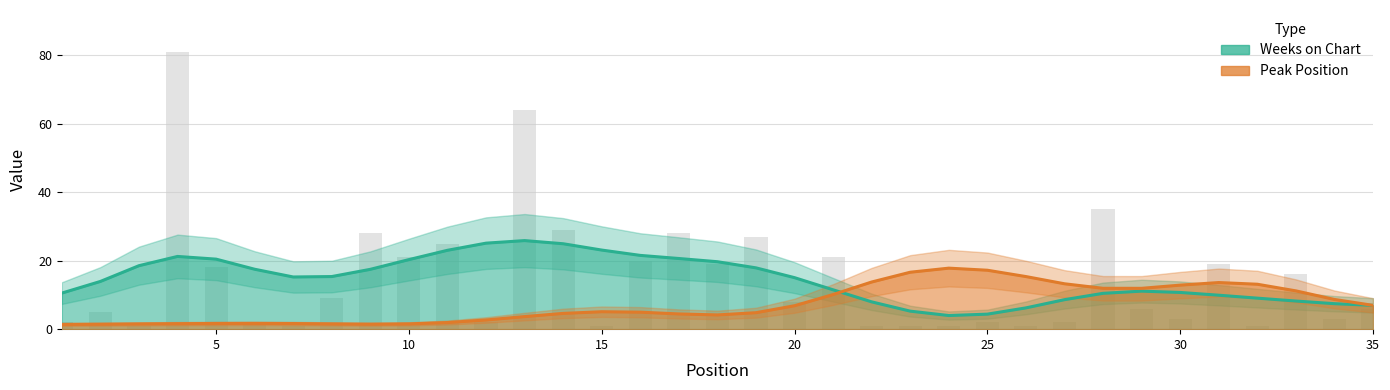

Which category has the lowest value across all series?

3